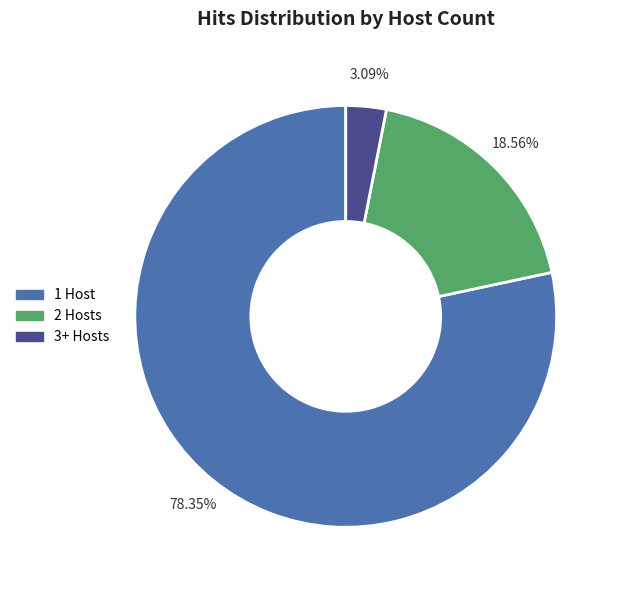

What is the ratio of the value at 1 Host to the value at 2 Hosts?

4.2